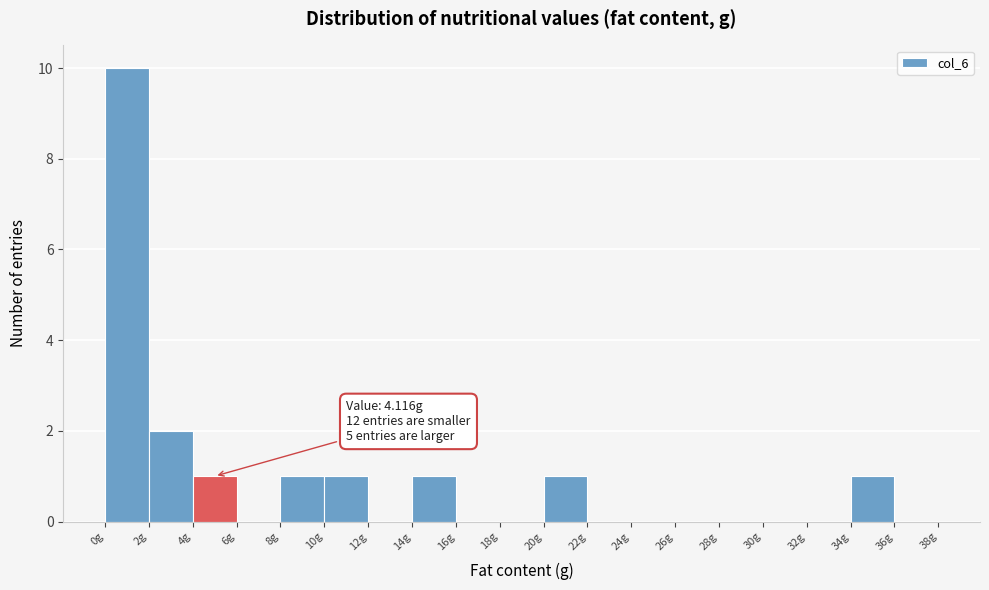

Over which range of the x-axis is the bar tallest?

0 to 2